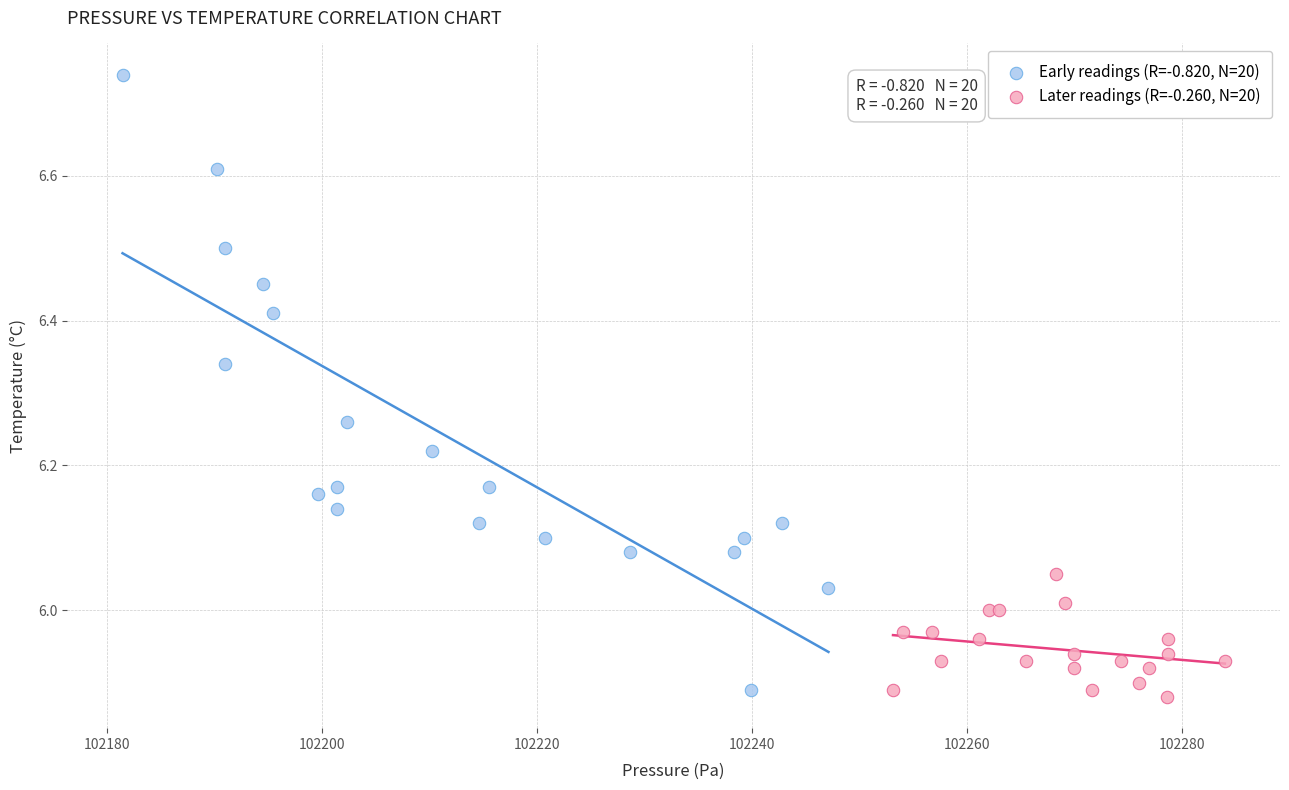

Which series reaches the minimum Y coordinate?

Later readings (R=-0.260, N=20)